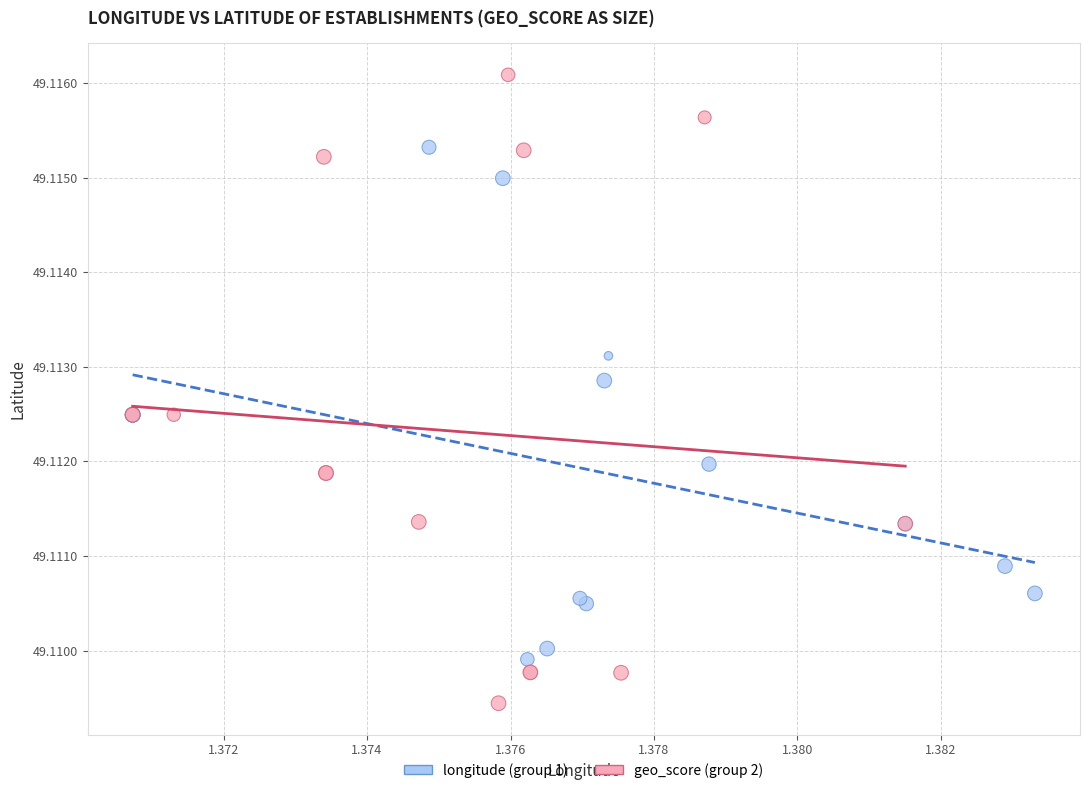

Which series contains the highest Y value?

geo_score (group 2)